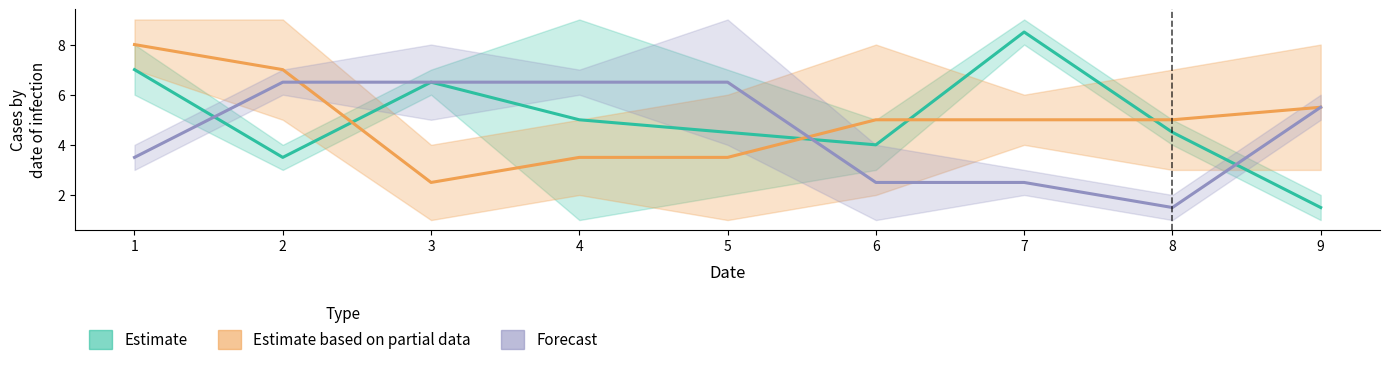

How many lines are shown in the chart?

3